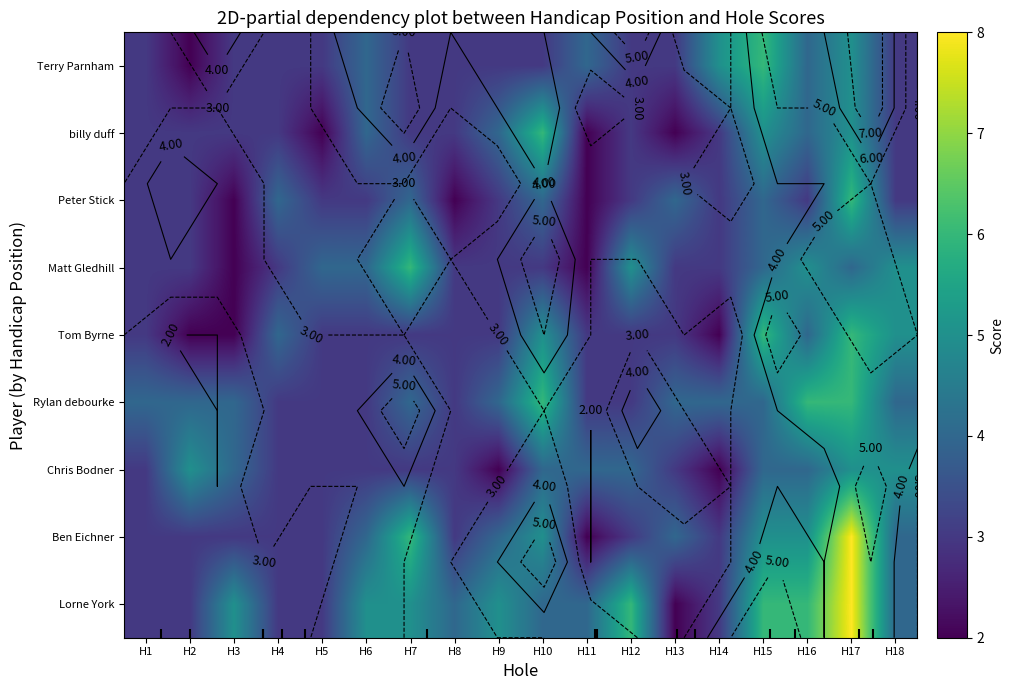

What is the difference between the highest and lowest values at H10?

3